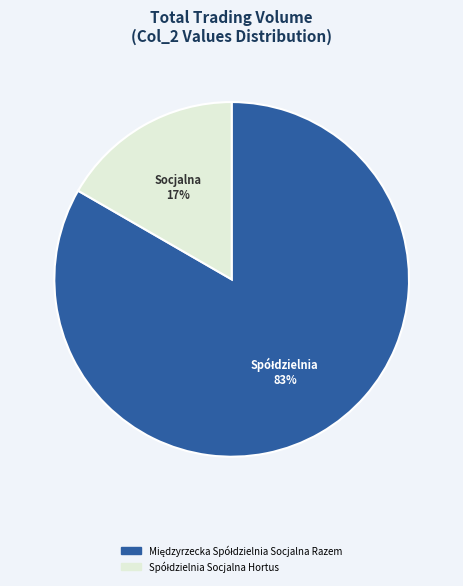

To the nearest percent, what is the average slice percentage?

50%